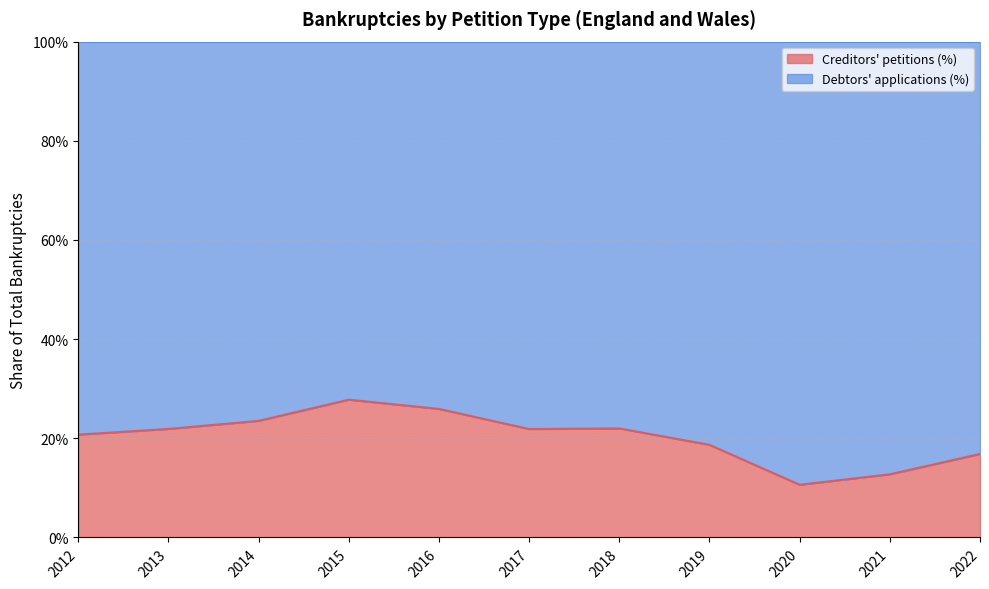

Rank the categories by value from highest to lowest.

2015, 2016, 2014, 2018, 2013, 2017, 2012, 2019, 2022, 2021, 2020